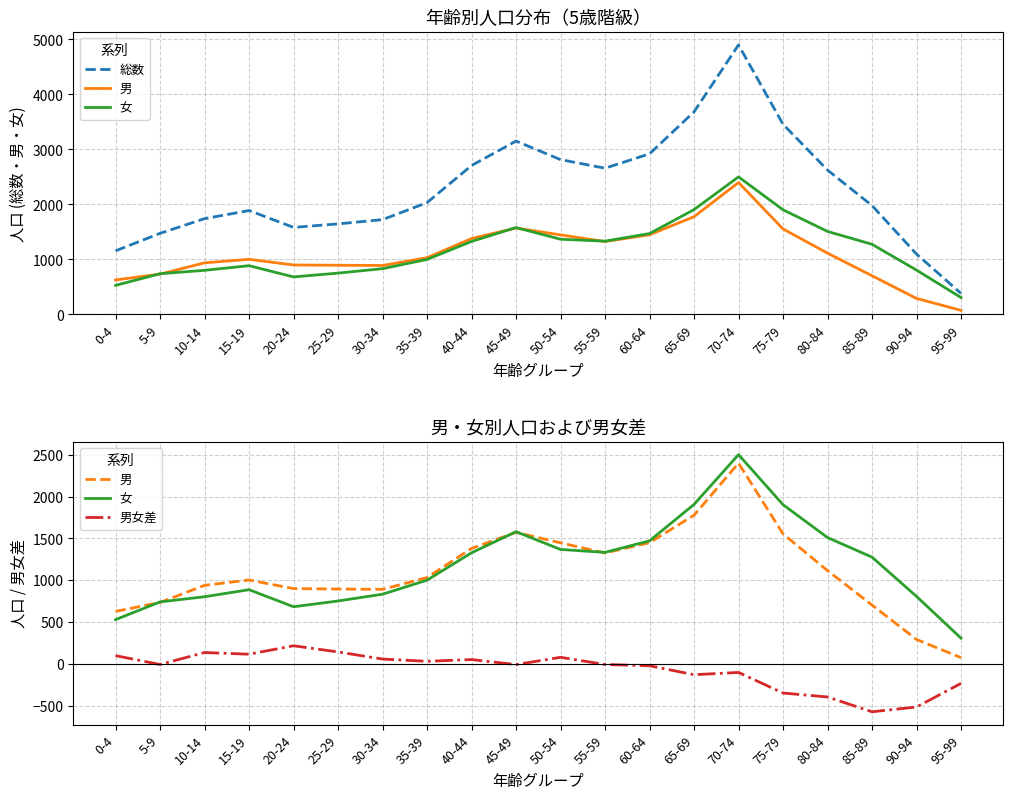

What is the maximum value shown in the chart?

4900